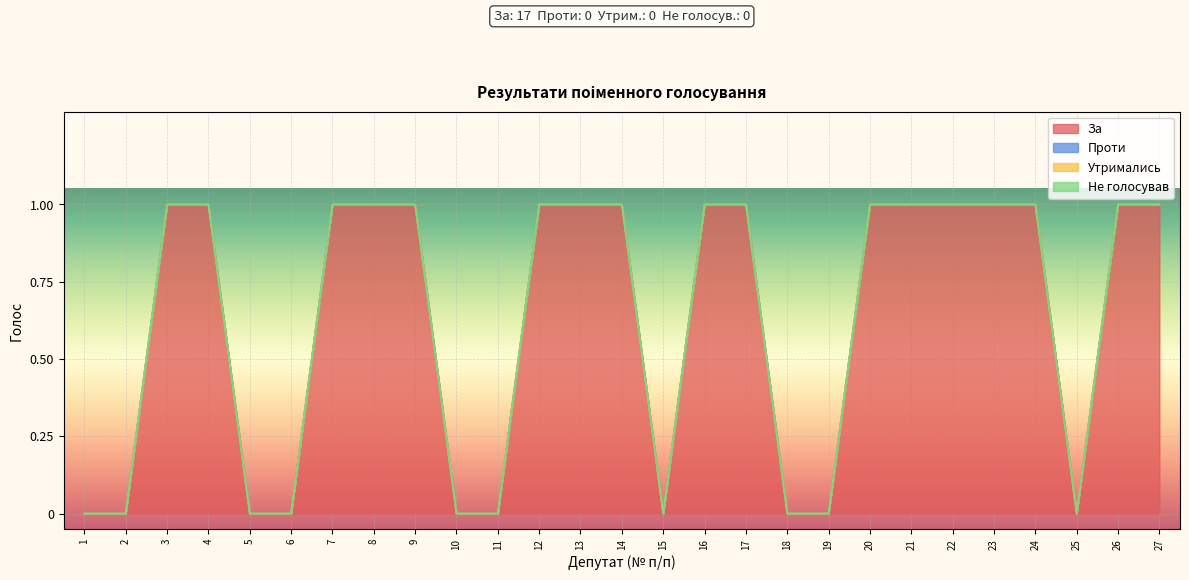

Does the chart display data point markers on the line(s)?

No